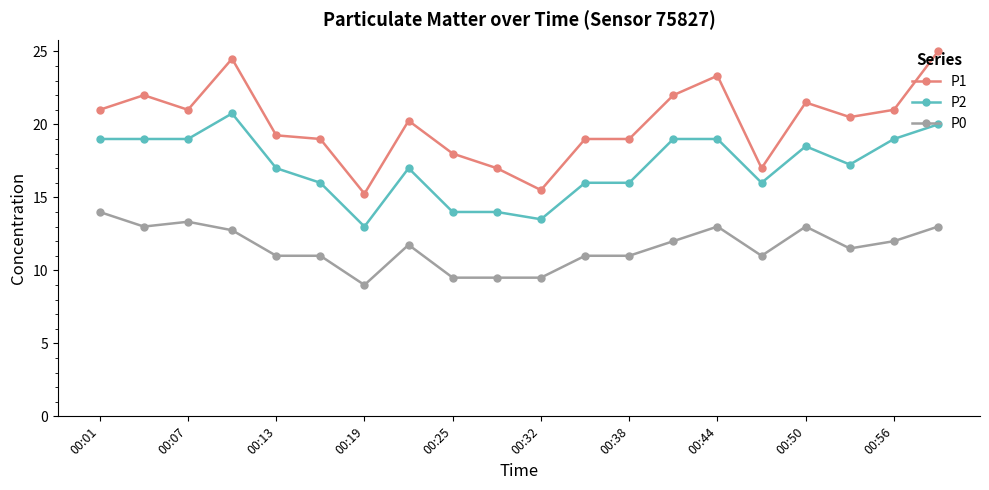

True or false: P1 has more than 0 interior local peaks.

True